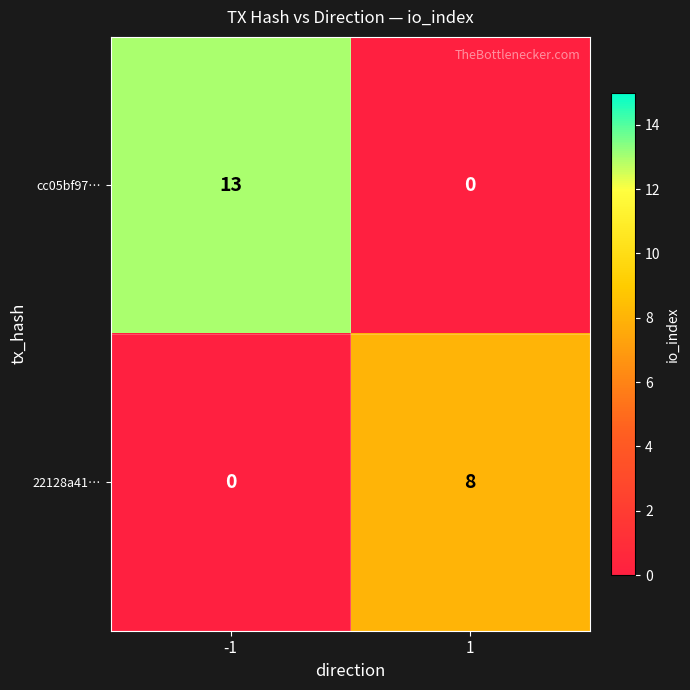

Read the 22128a41… value at 1.

8